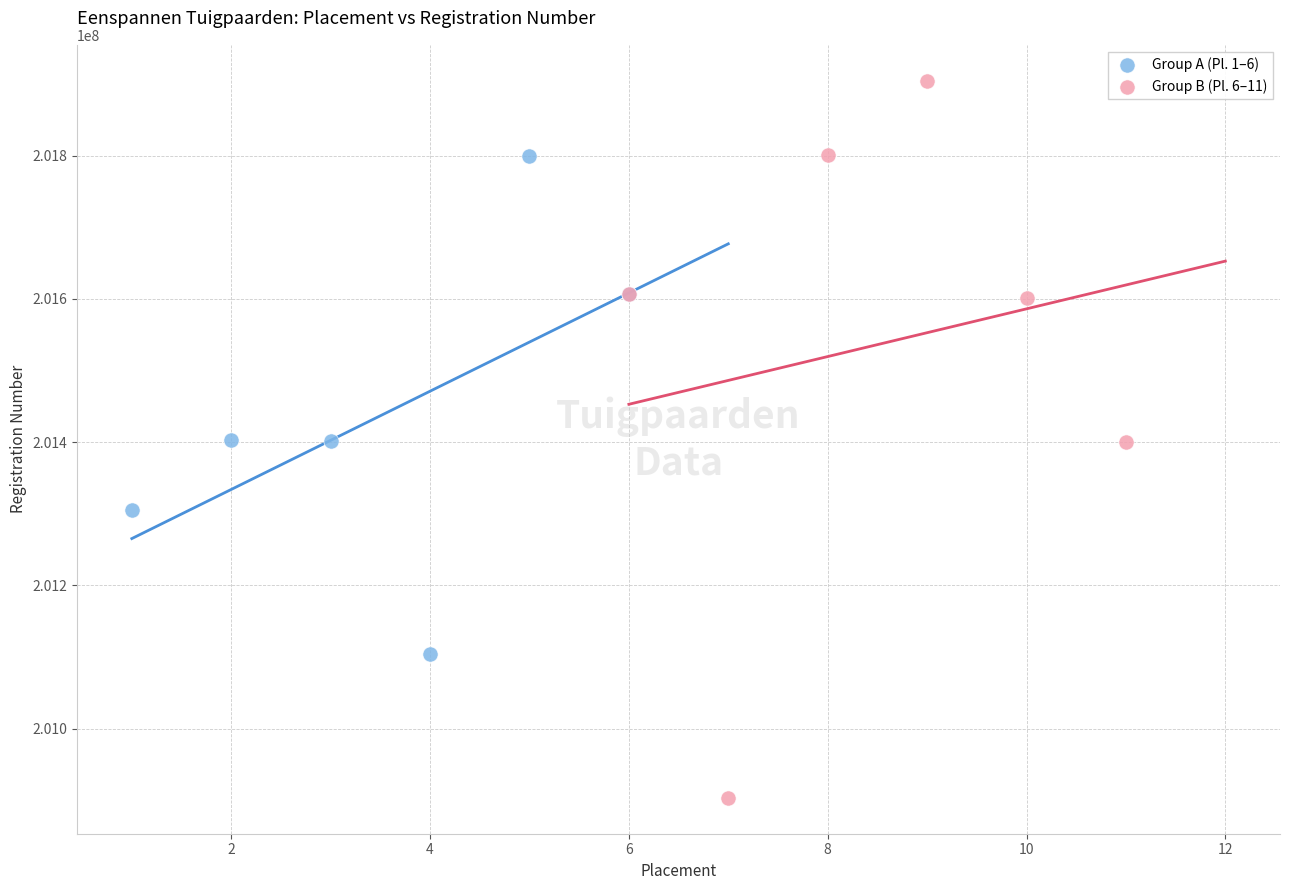

Which series reaches the maximum Y coordinate?

Group B (Pl. 6–11)